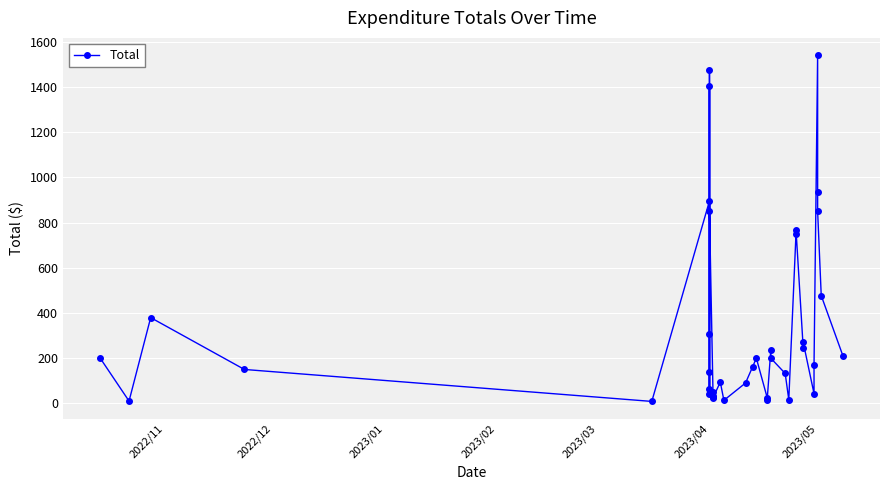

The chart shows a value of 80.5 at 21. True or false?

False